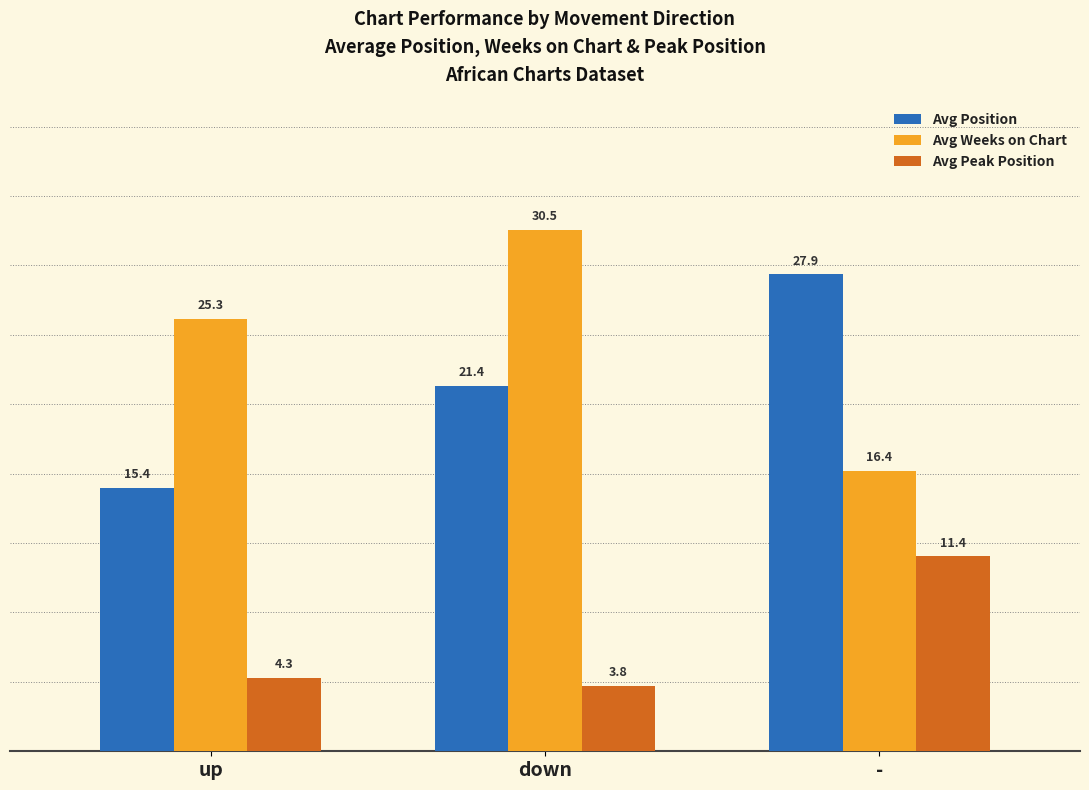

What are all the series names shown in the legend?

Avg Position, Avg Weeks on Chart, Avg Peak Position